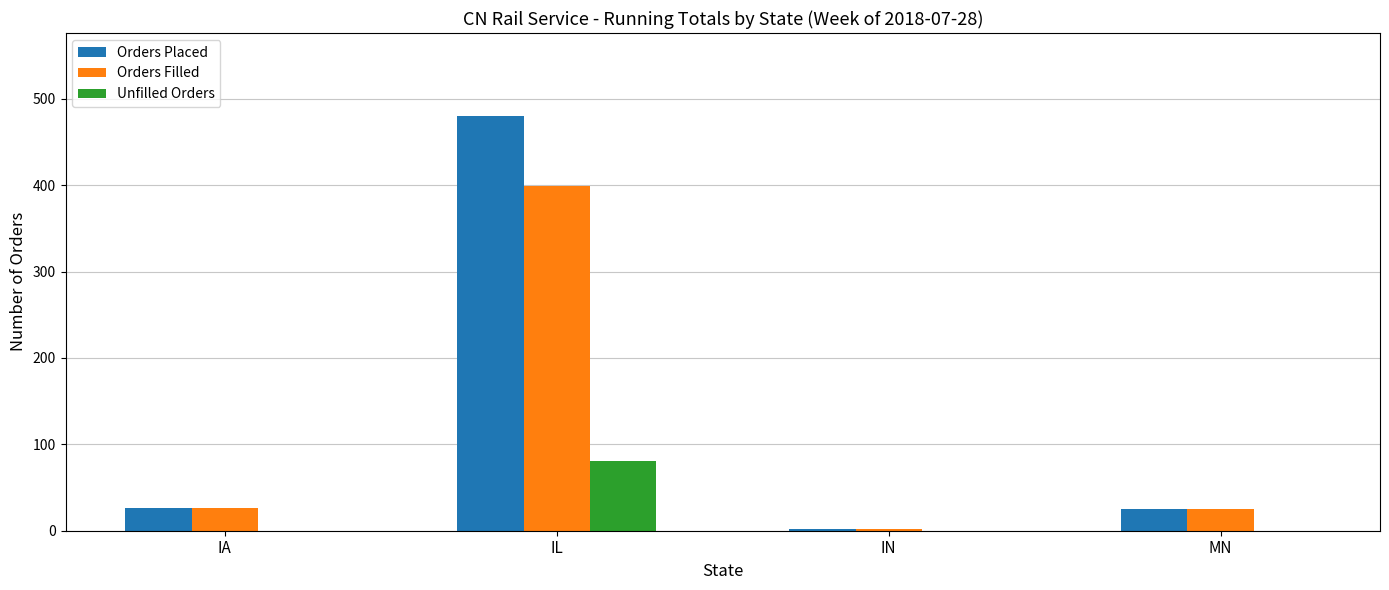

What are all the series names shown in the legend?

Orders Placed, Orders Filled, Unfilled Orders